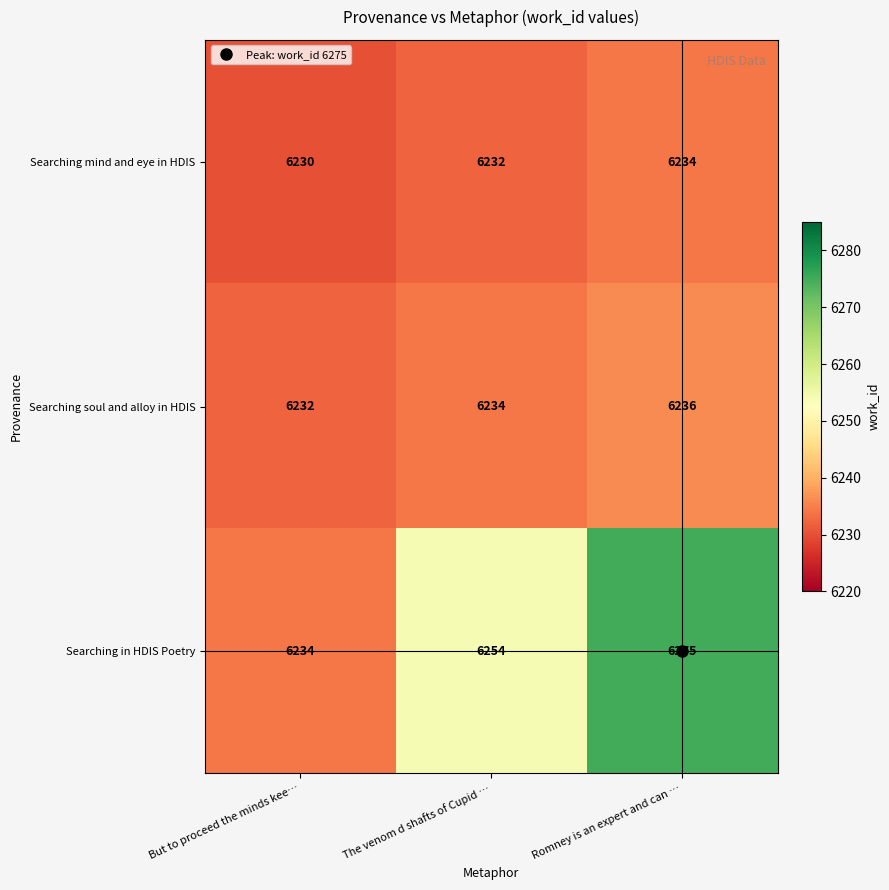

What is the sum of all Searching in HDIS Poetry values?

18763